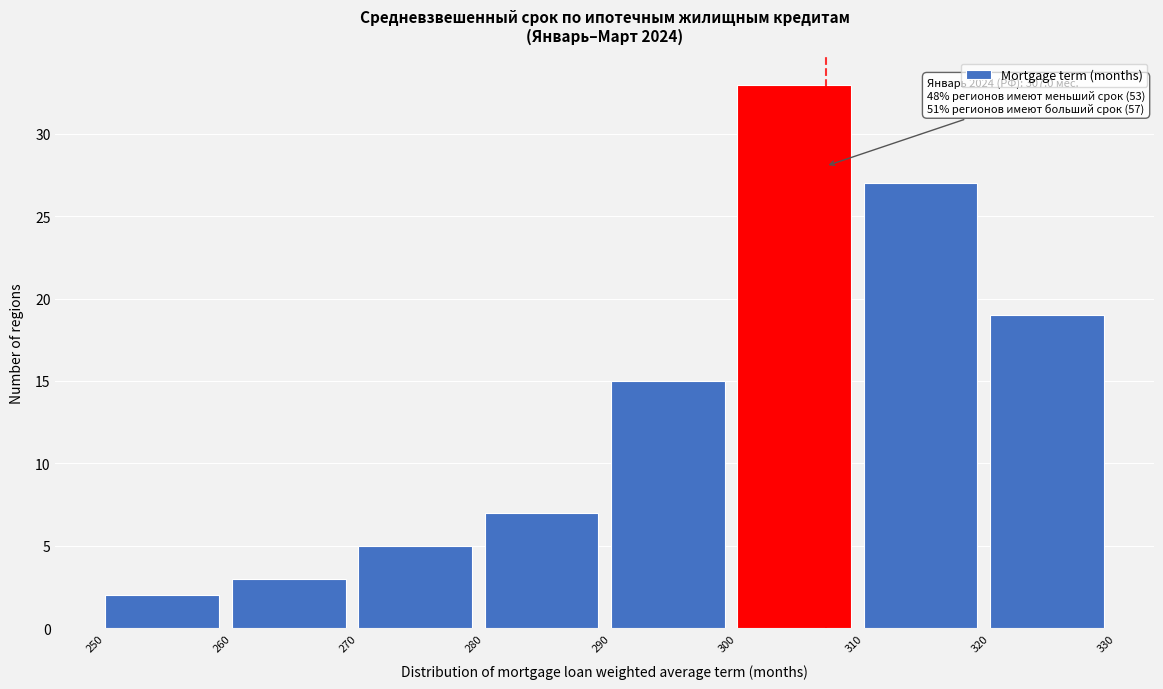

Which range on the x-axis has the tallest bar?

300 to 310